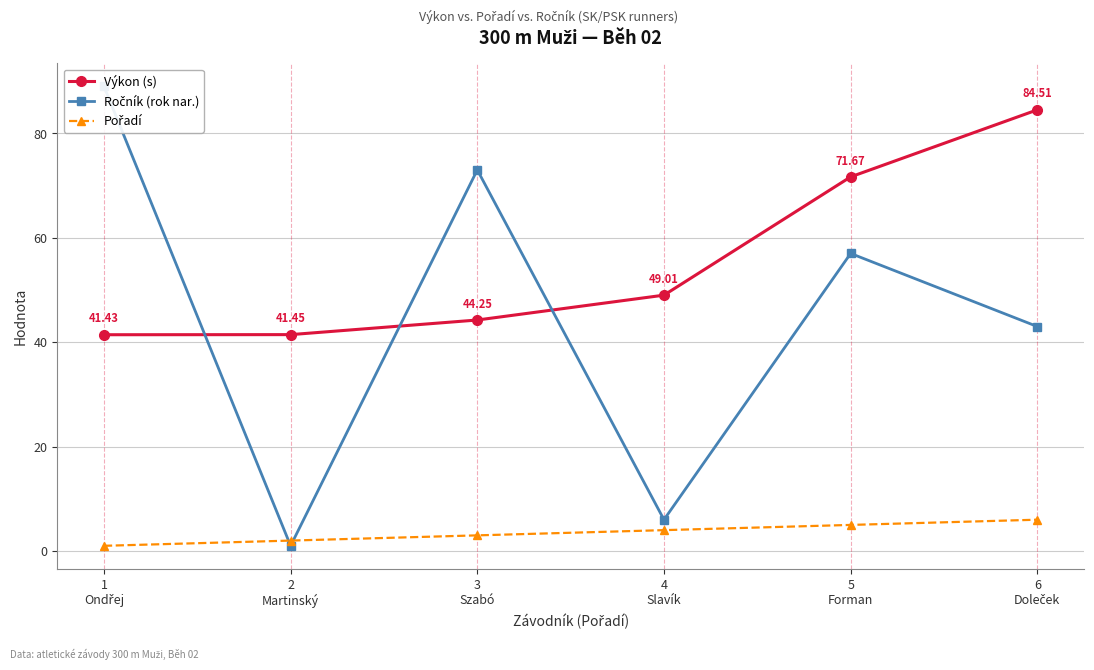

True or false: Výkon (s) and Pořadí cross at least once.

False